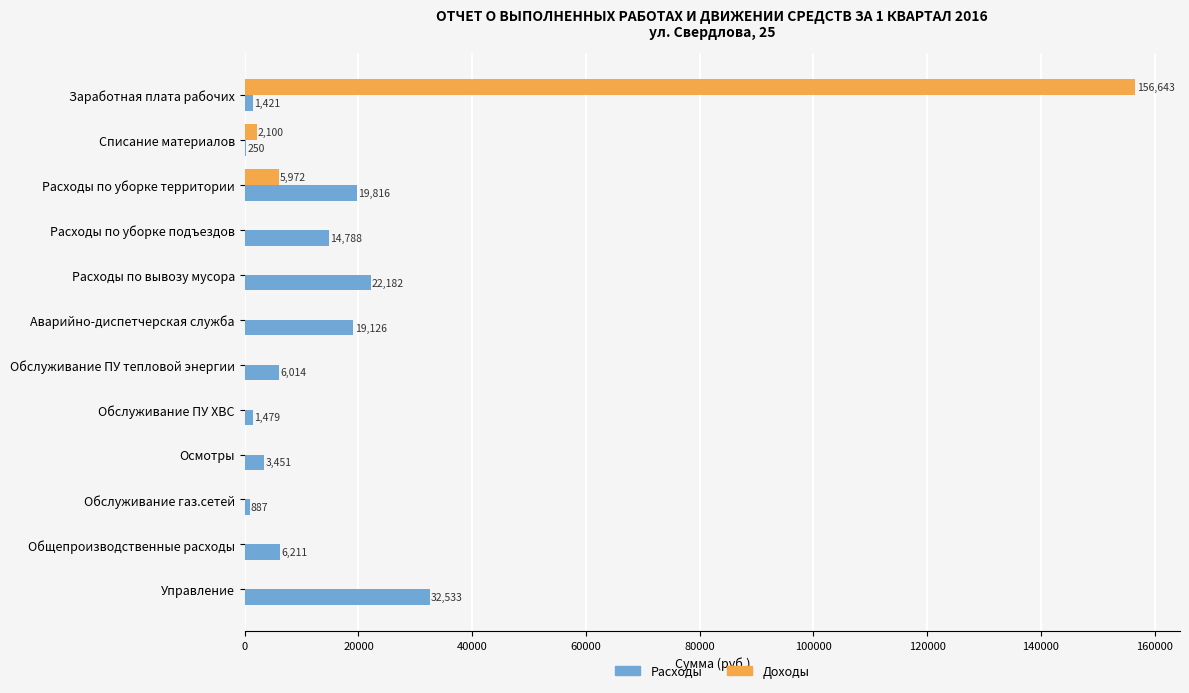

The value of Доходы at Расходы по уборке подъездов is -92833.2. True or false?

False